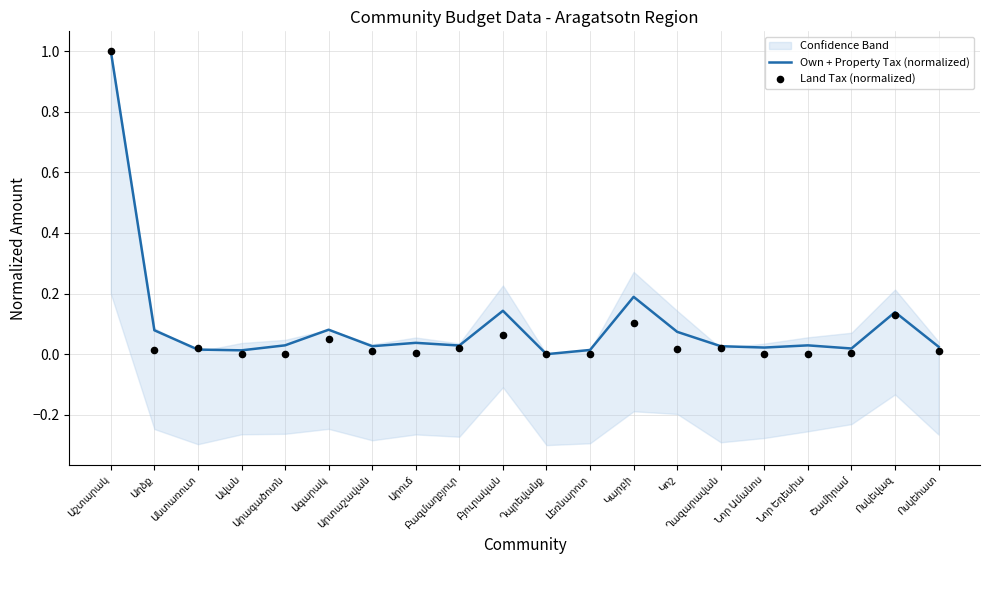

Is the value of Land Tax (normalized) at Կոշ greater than the value of Own + Property Tax (normalized) at Աշտարակ?

No